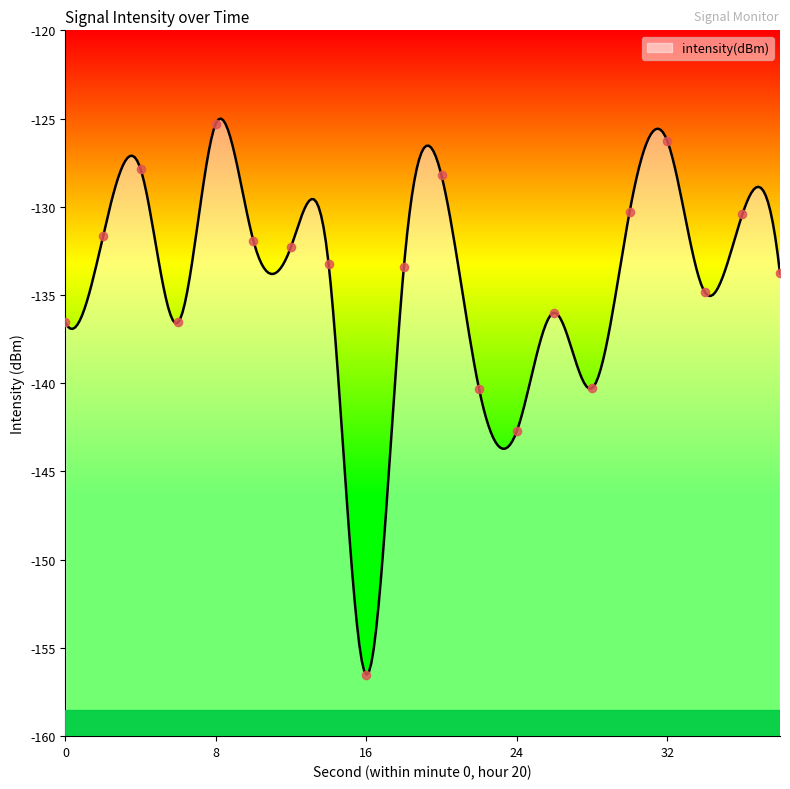

Between 34 and 6, which is larger?

34